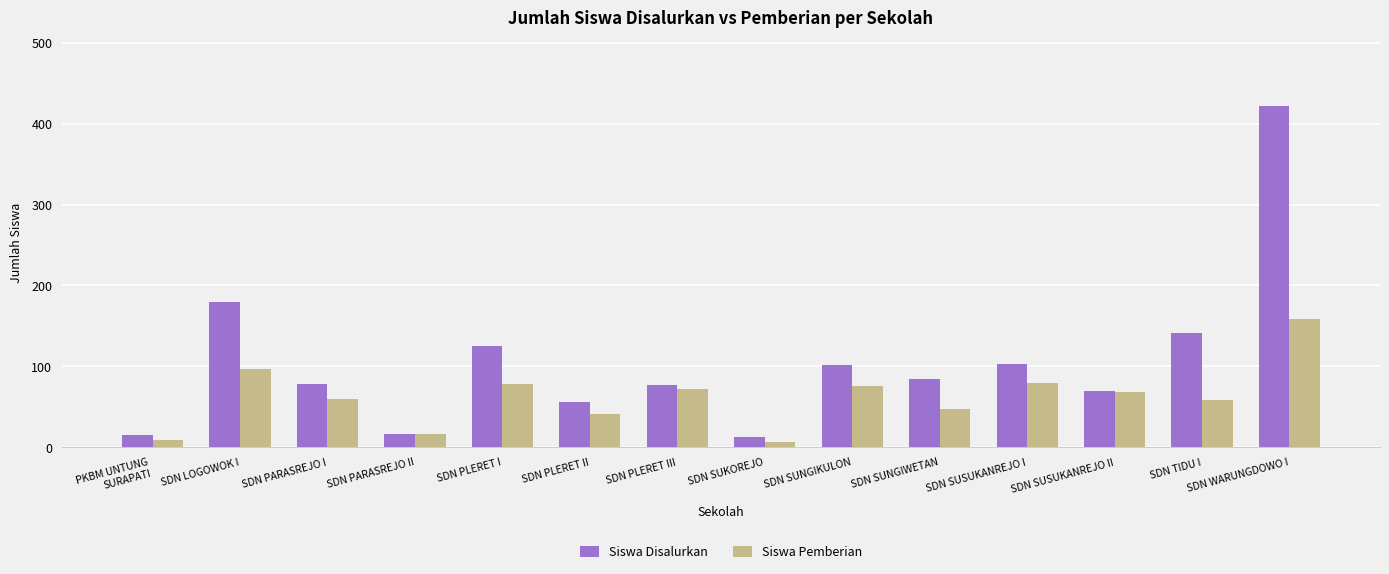

True or false: Siswa Disalurkan has a value of 77 at SDN PLERET III.

True